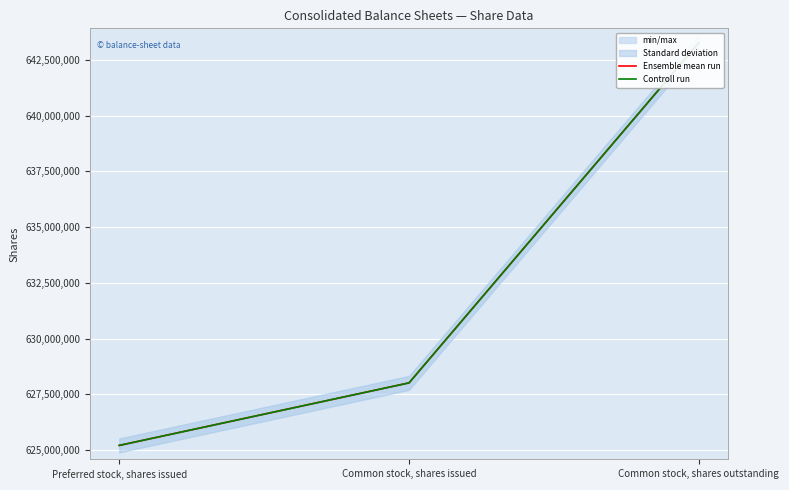

List the series in order of their peak value, lowest first.

Ensemble mean run, Controll run